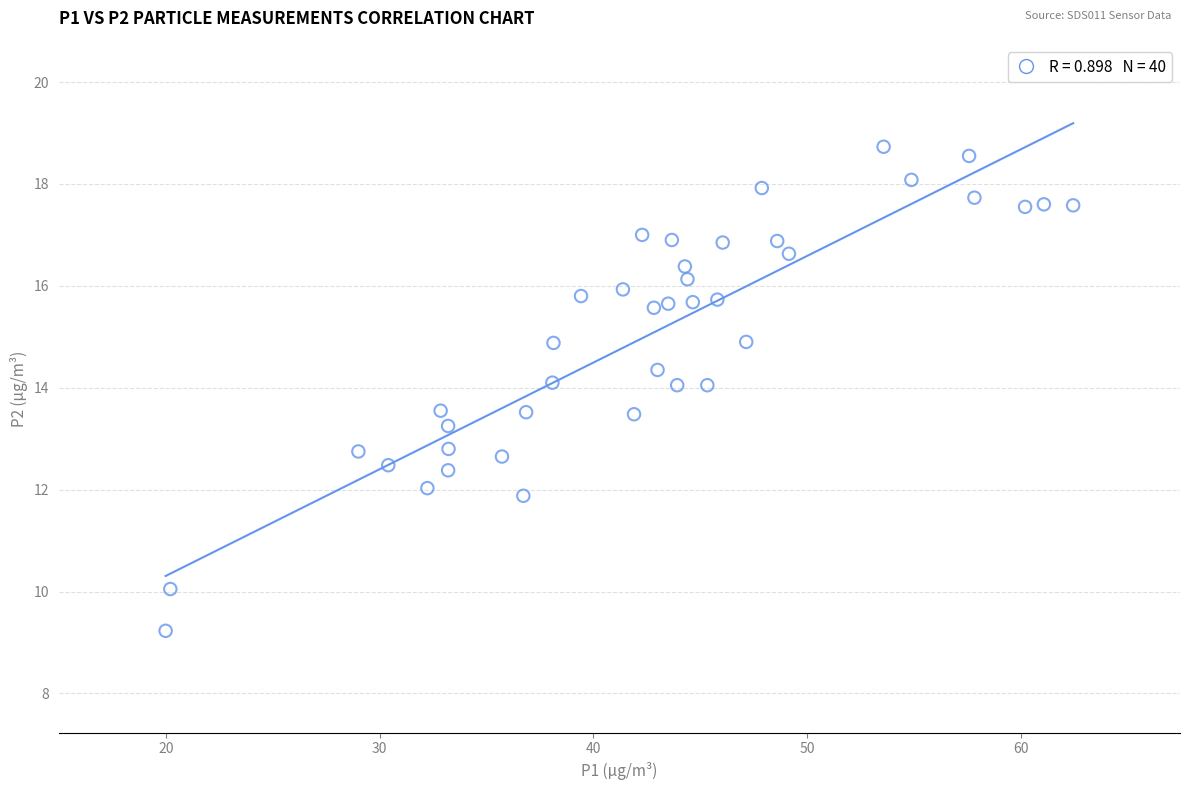

What is the range of Y values (max minus min)?

9.5